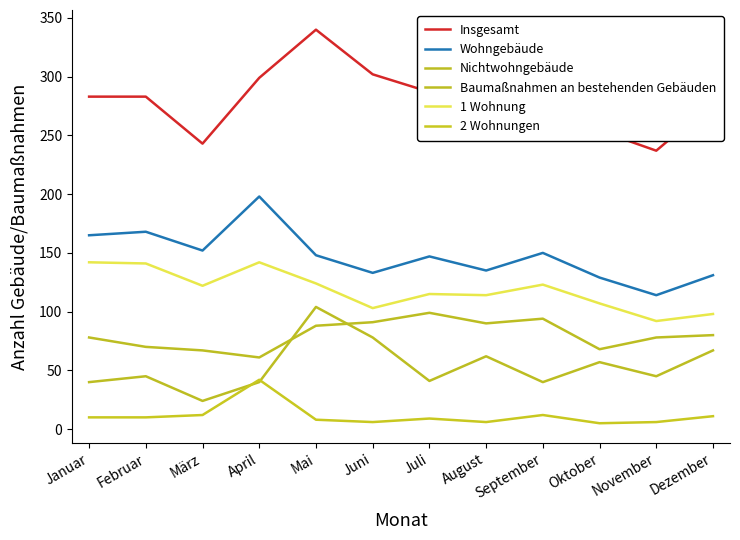

How many lines are shown in the chart?

6